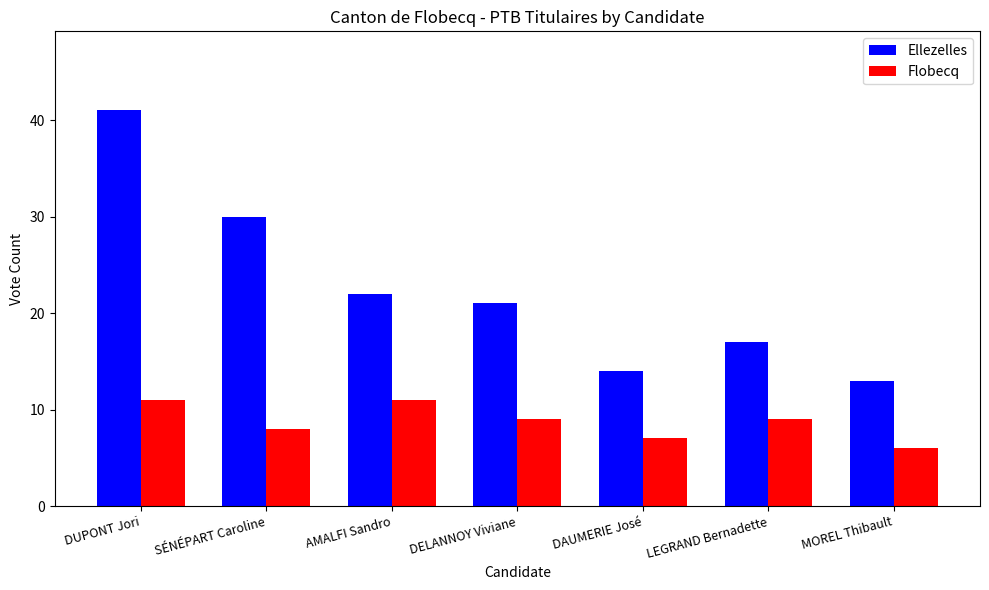

What is the sum of all Flobecq values?

61